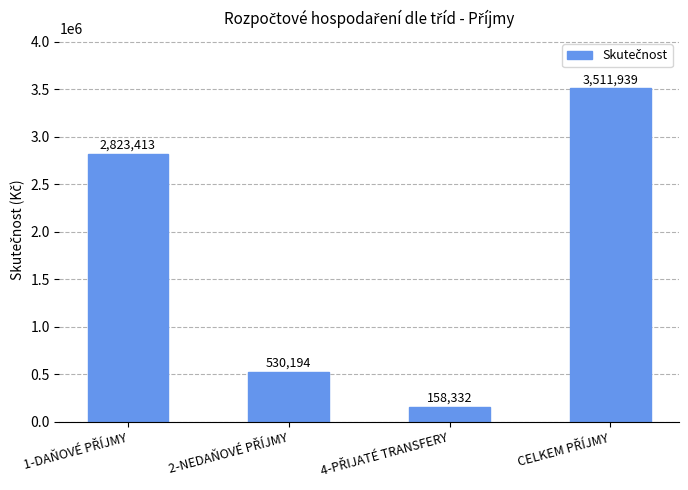

What is the value of the 4th bar from the left?

3511939.0